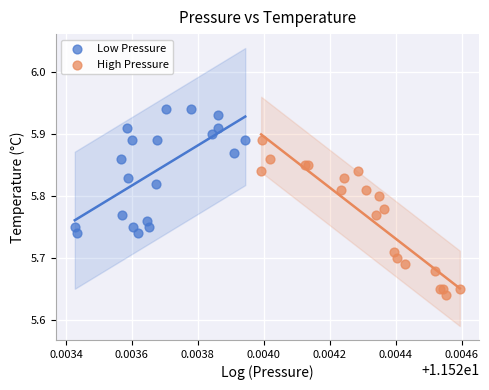

Which series has the largest Y range (max minus min)?

High Pressure